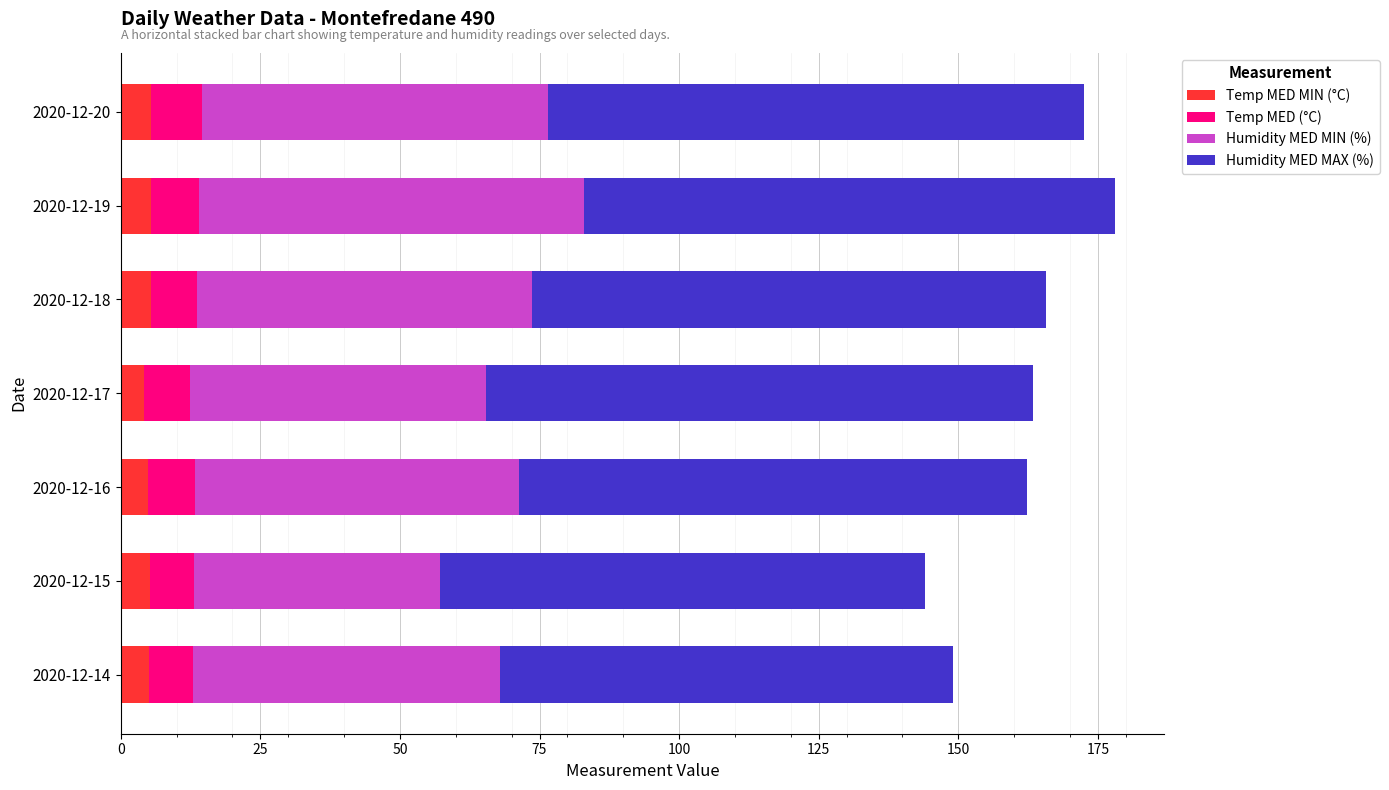

What is the minimum value for Temp MED MIN (°C)?

4.1